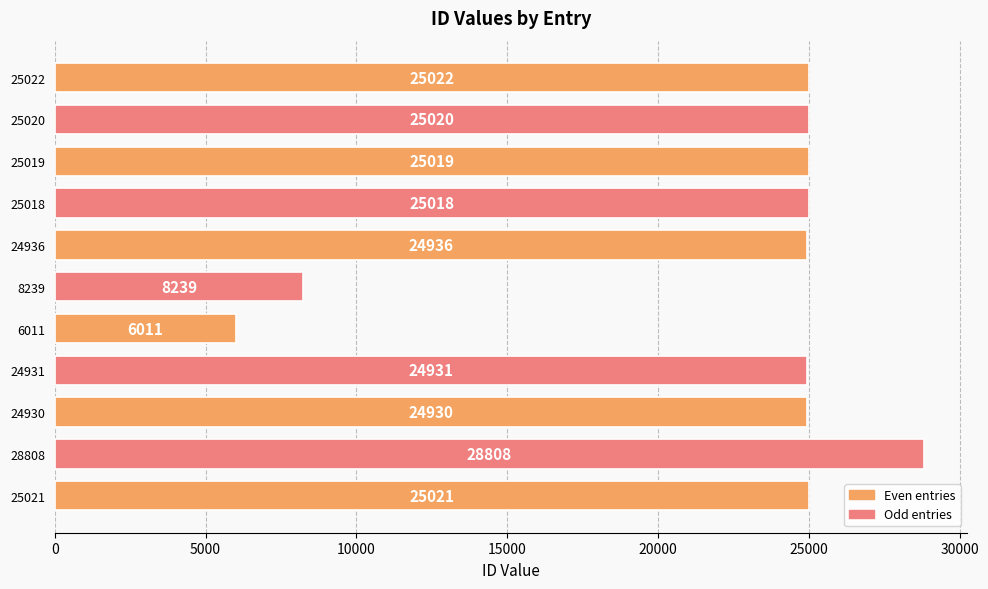

Where is the data nearest to the value 17409?

24930